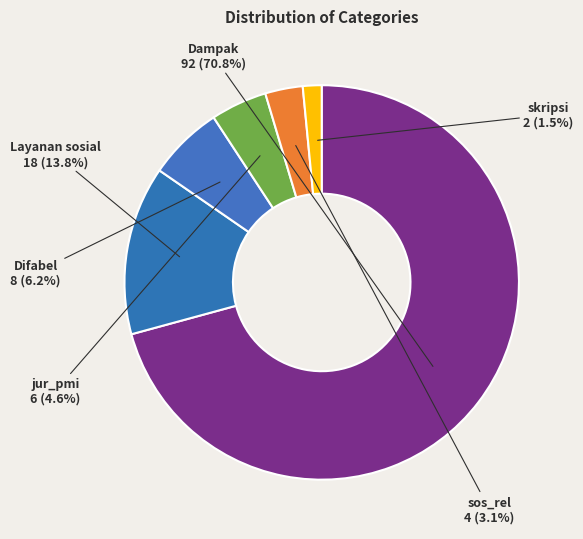

Which slice represents more than half of the pie?

Dampak